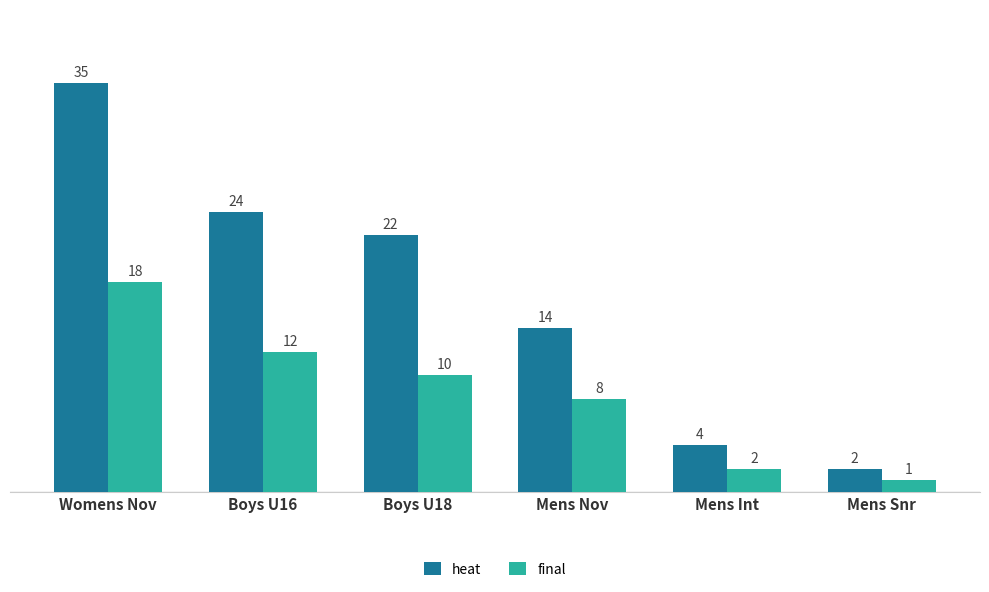

How many values in the final series are below 10?

3